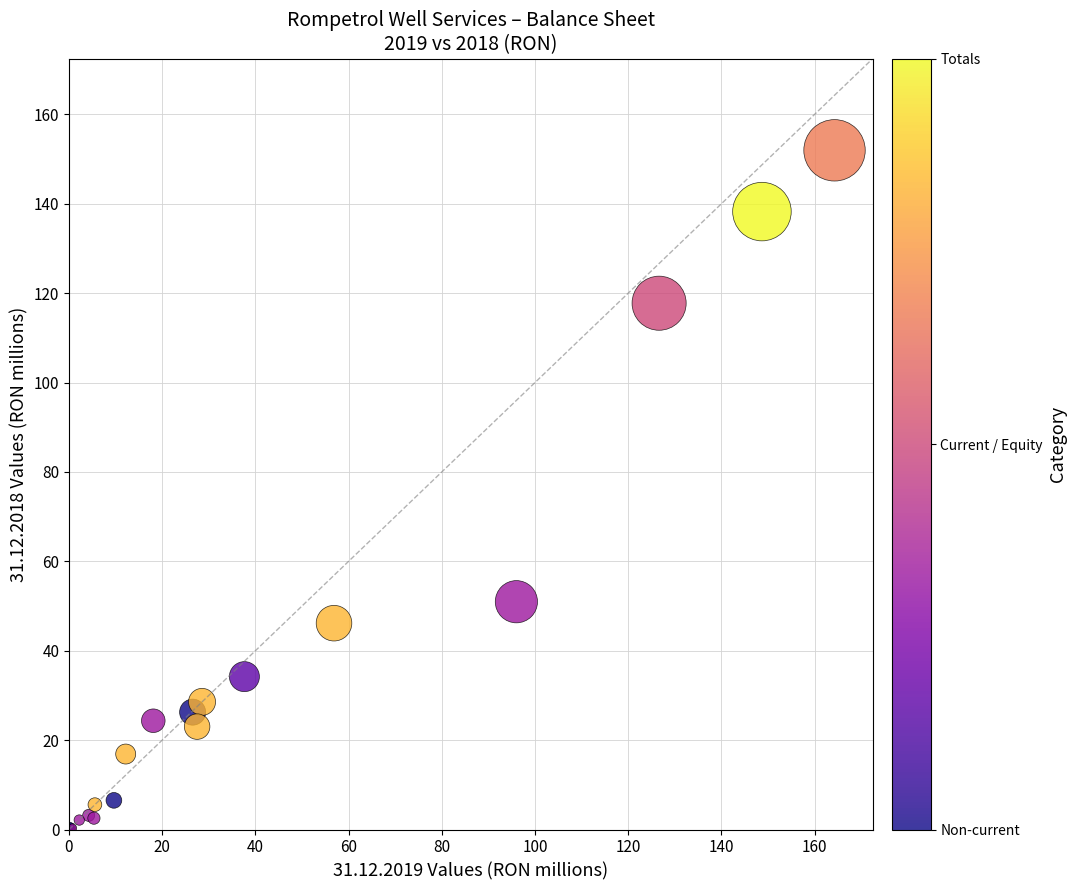

What Y value in the scatter plot is closest to 75?

51.0